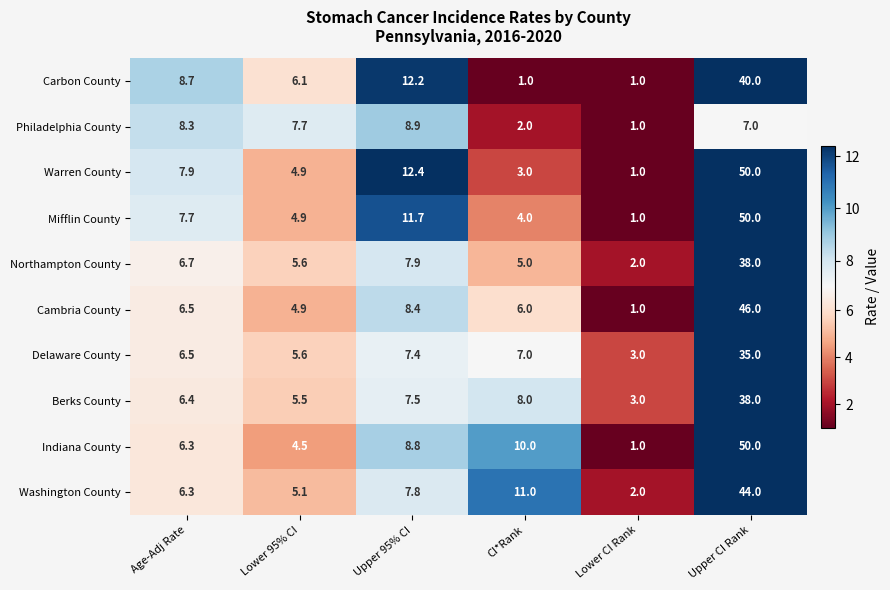

Which series has the largest total across all categories?

Indiana County